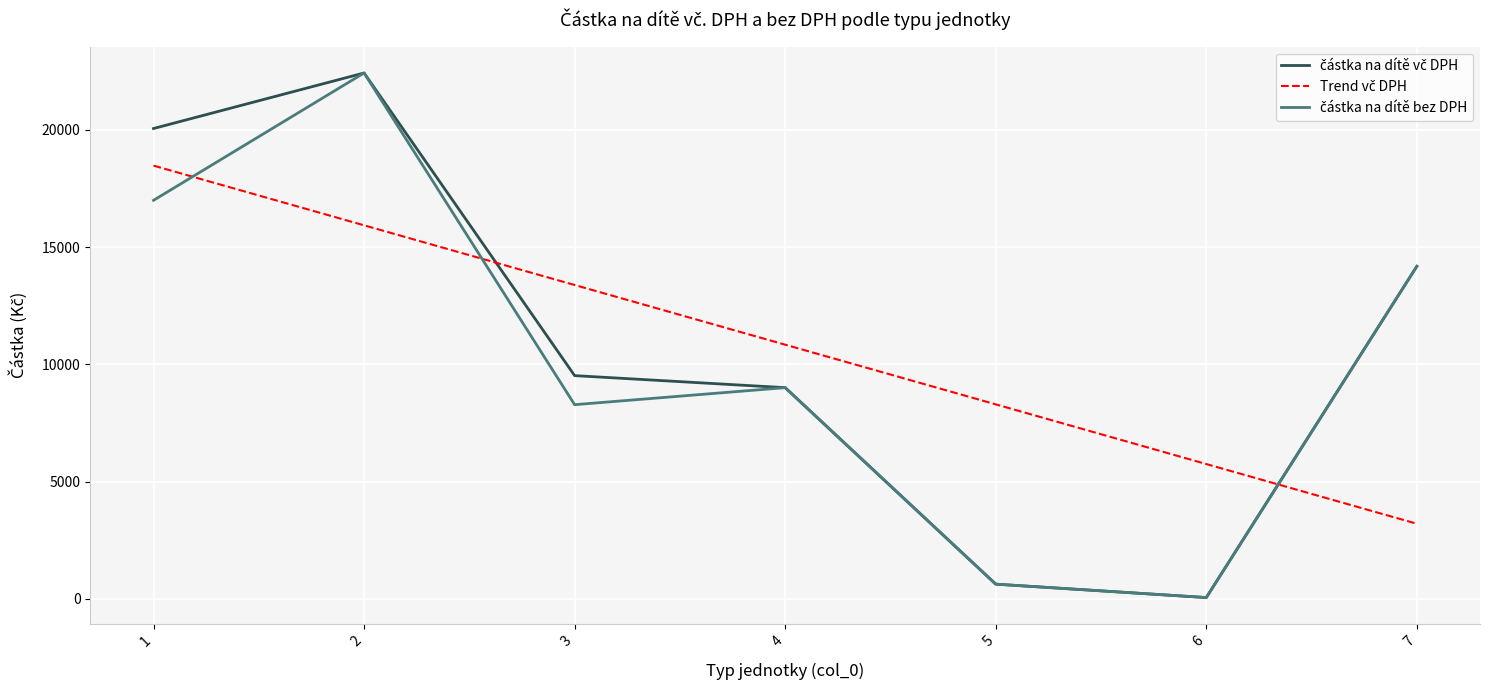

What is the total value across all series at 7?

31559.6